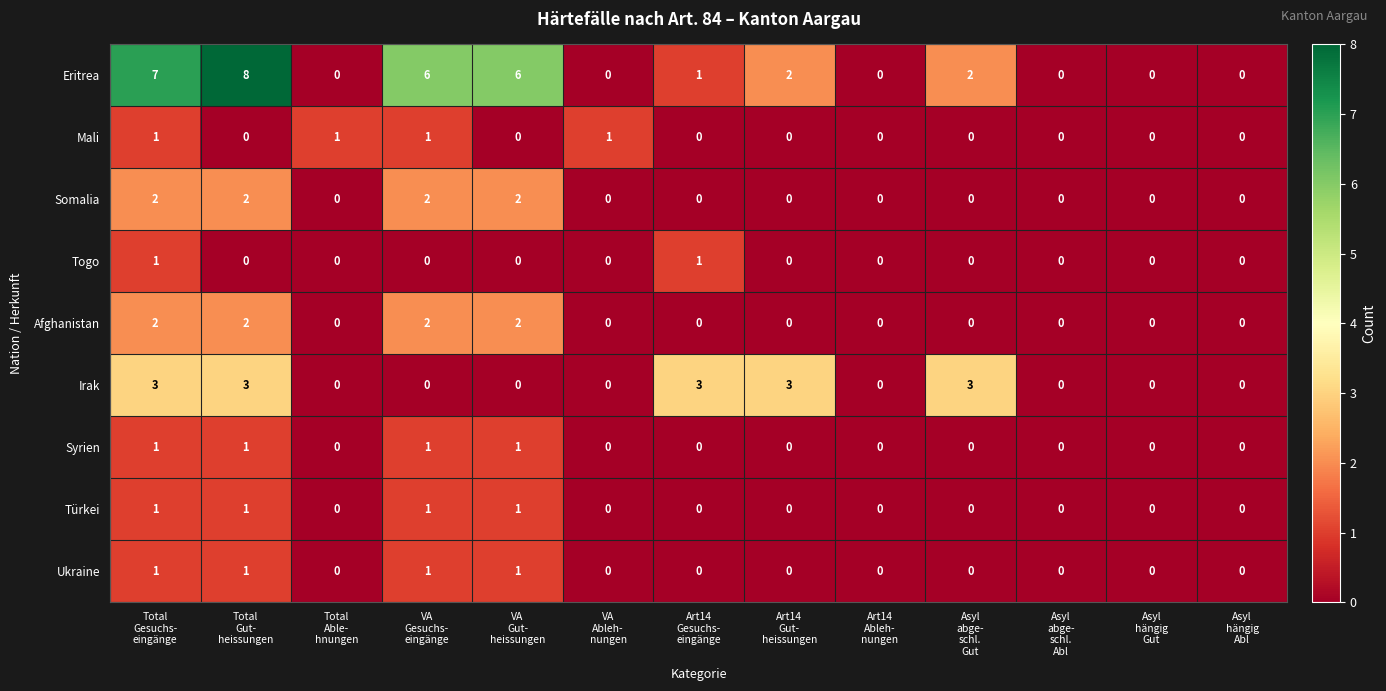

At how many categories does at least one series exceed 2?

7